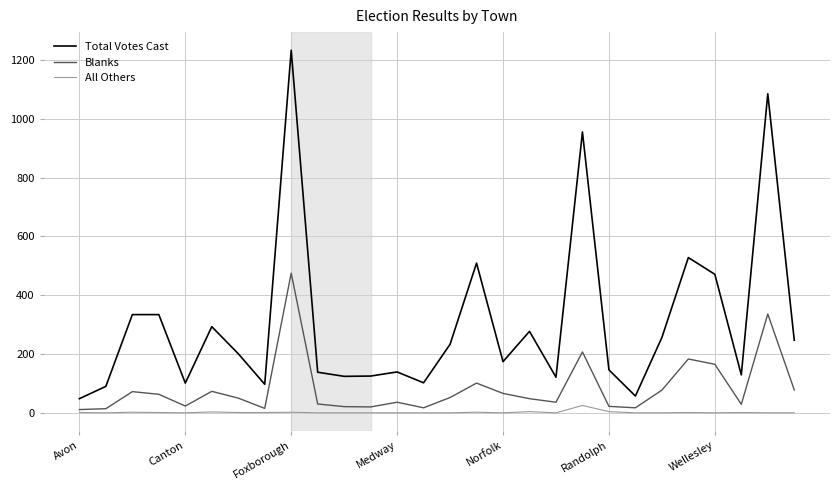

Rank the series by their average value, from lowest to highest.

All Others, Blanks, Total Votes Cast